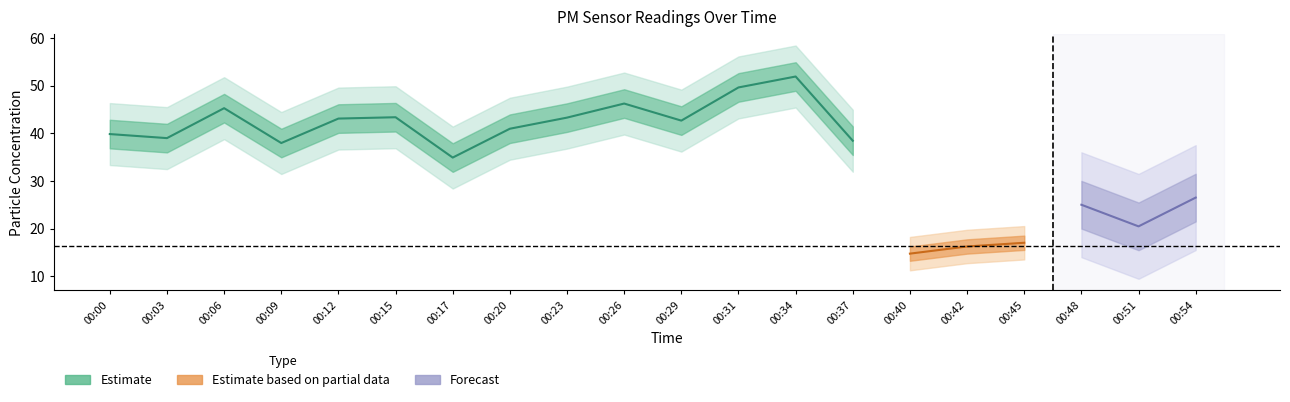

True or false: P1 and P2 intersect in this chart.

False